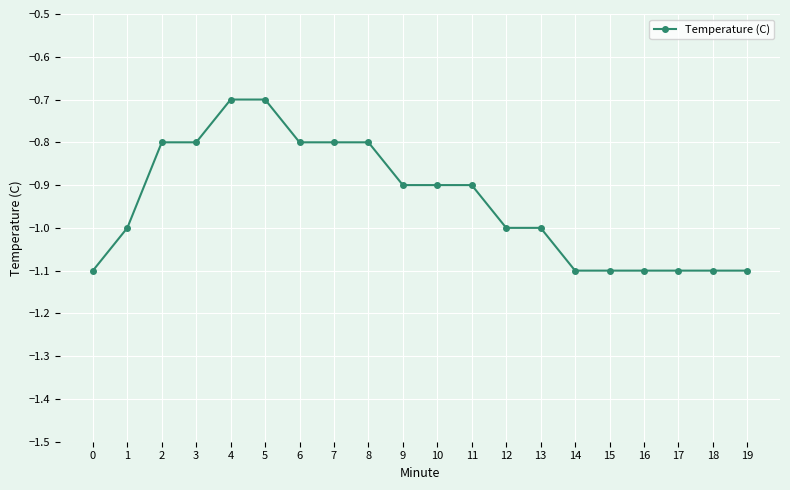

Count the values in the range -1 to 0.

13